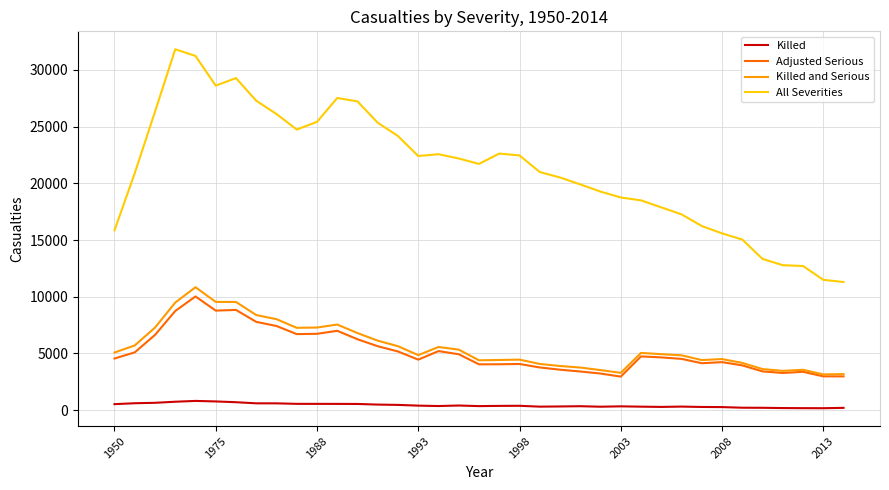

Which series has the largest total across all categories?

All Severities